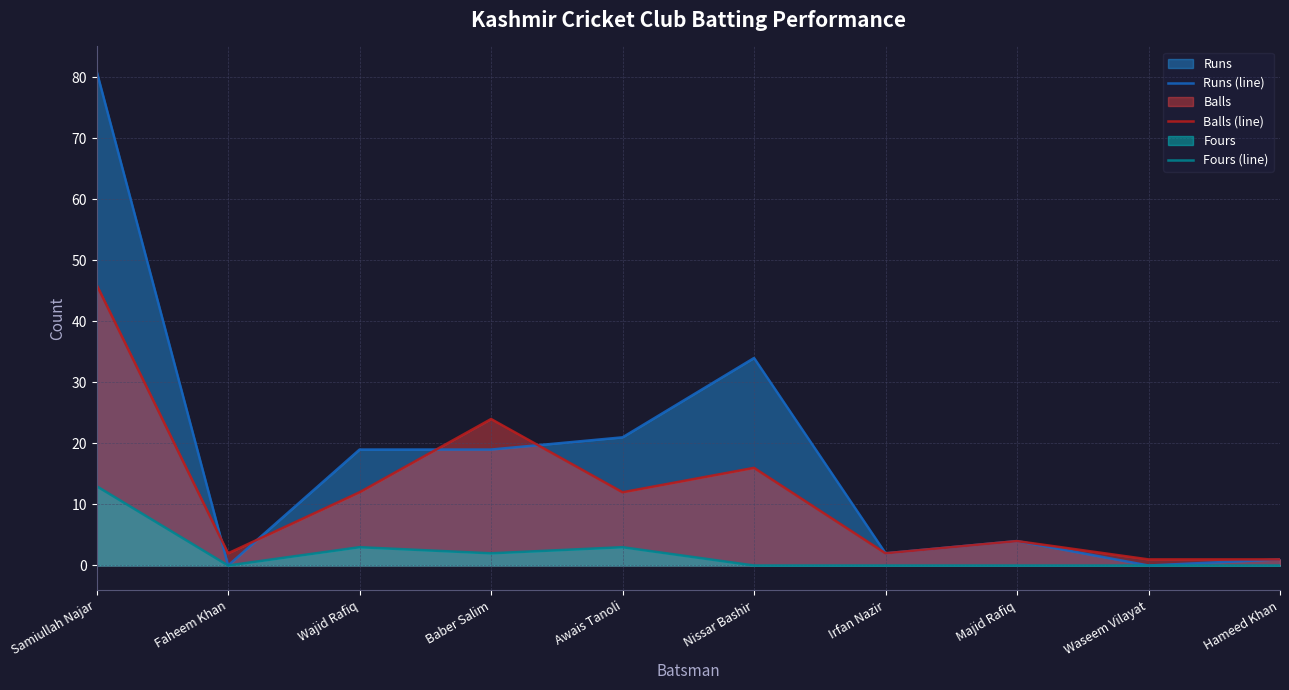

Between Irfan Nazir and Waseem Vilayat, which series saw the biggest shift?

Runs (line)